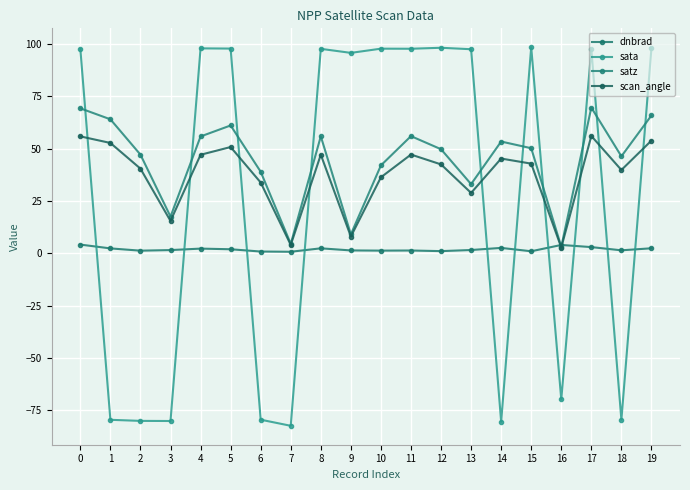

Is the value of dnbrad at 18 greater than the value of sata at 17?

No